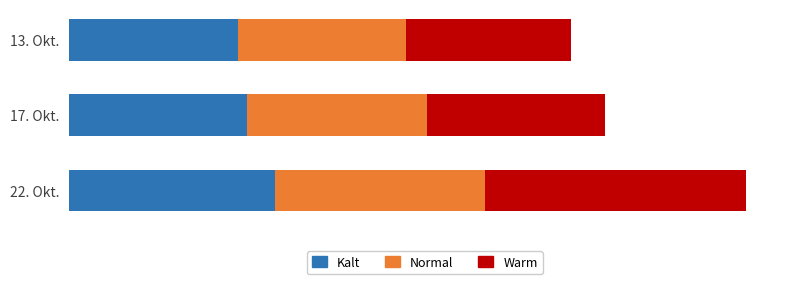

What are all the series names shown in the legend?

Kalt, Normal, Warm